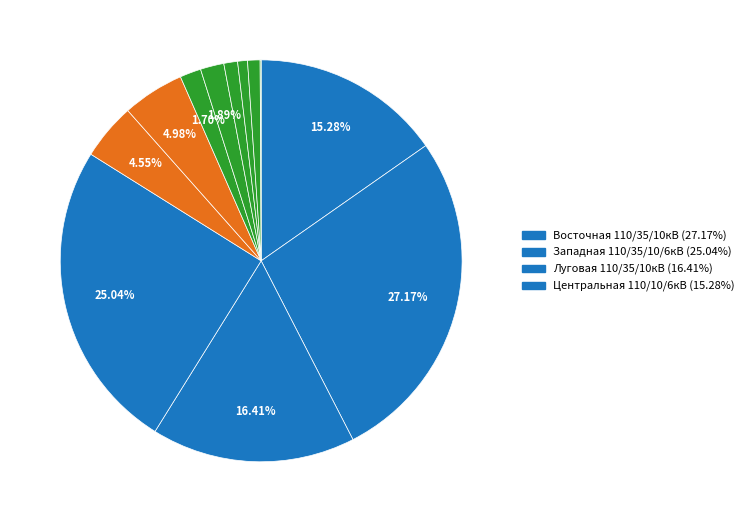

Count the number of slices in the pie.

12